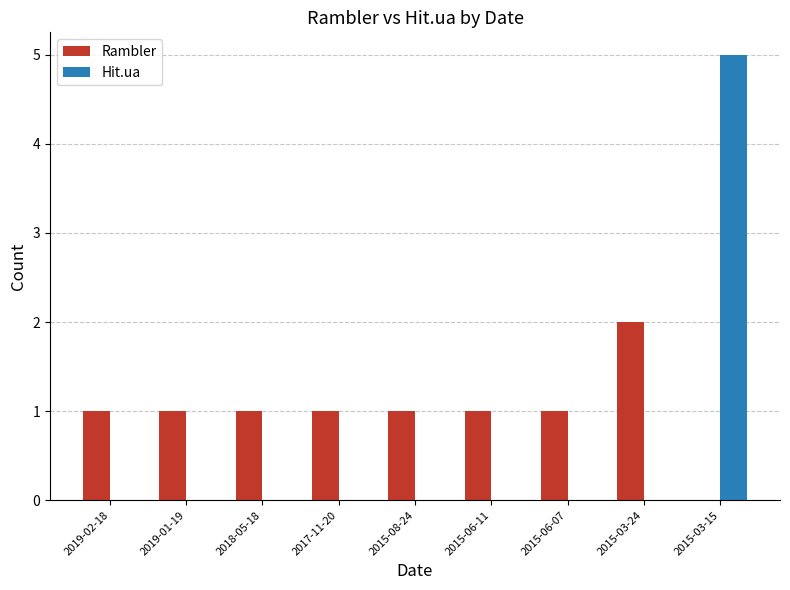

The Rambler series shows 1 at 2017-11-20. True or false?

True